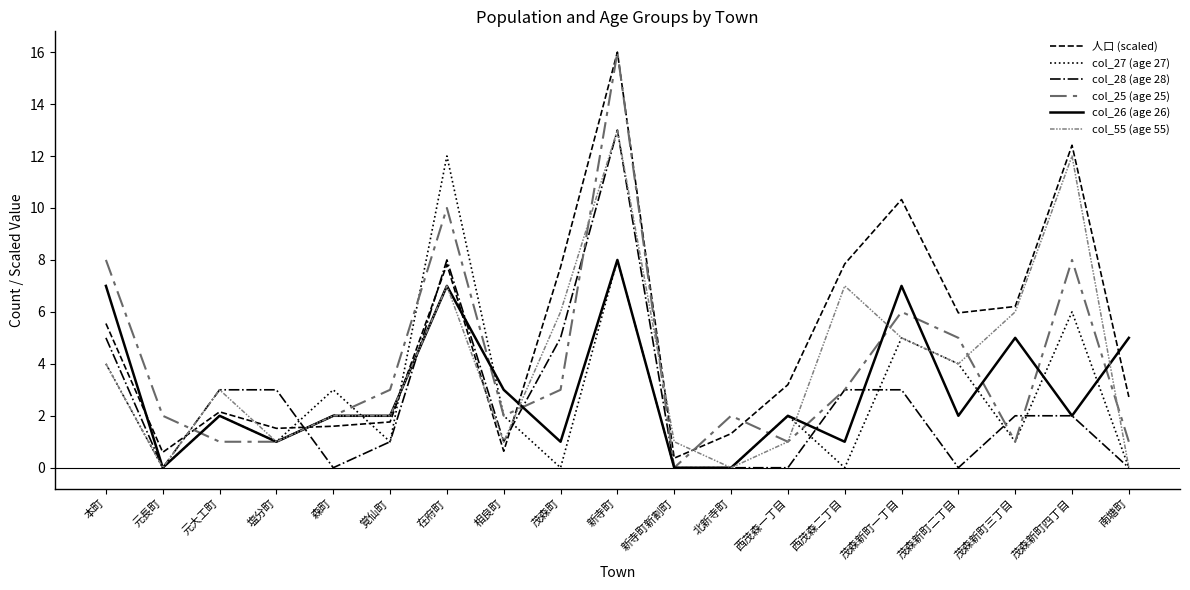

Reading left to right, list all the values displayed in this chart.

人口 (scaled): 5.6	0.6	2.2	1.5	1.6	1.8	7.8	0.6	7.7	16.0	0.4	1.3	3.2	7.8	10.3	6.0	6.2	12.4	2.7
col_27 (age 27): 4.0	0.0	2.0	1.0	3.0	1.0	12.0	2.0	0.0	8.0	0.0	0.0	2.0	0.0	5.0	4.0	1.0	6.0	0.0
col_28 (age 28): 5.0	0.0	3.0	3.0	0.0	1.0	8.0	1.0	5.0	13.0	0.0	0.0	0.0	3.0	3.0	0.0	2.0	2.0	0.0
col_25 (age 25): 8.0	2.0	1.0	1.0	2.0	3.0	10.0	2.0	3.0	16.0	0.0	2.0	1.0	3.0	6.0	5.0	1.0	8.0	1.0
col_26 (age 26): 7.0	0.0	2.0	1.0	2.0	2.0	7.0	3.0	1.0	8.0	0.0	0.0	2.0	1.0	7.0	2.0	5.0	2.0	5.0
col_55 (age 55): 4.0	0.0	3.0	1.0	2.0	2.0	7.0	1.0	6.0	13.0	1.0	0.0	1.0	7.0	5.0	4.0	6.0	12.0	0.0